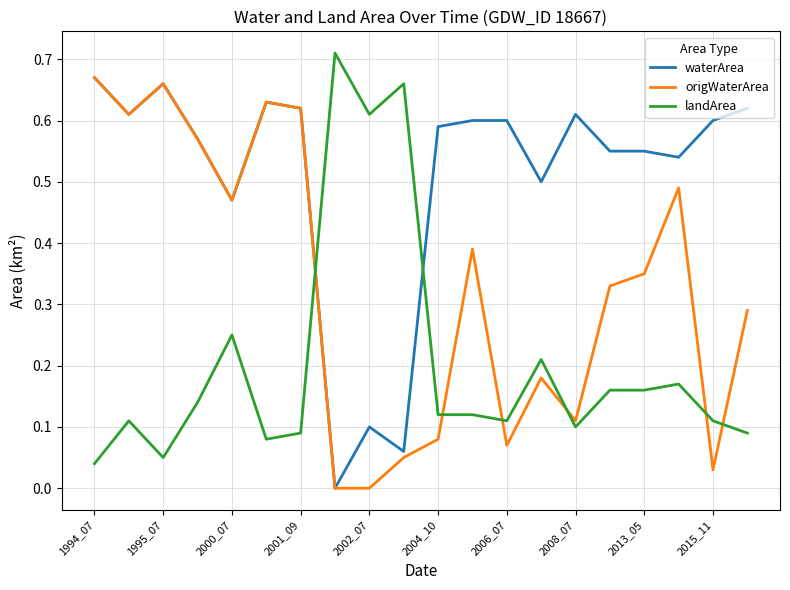

True or false: waterArea and landArea cross at least once.

True